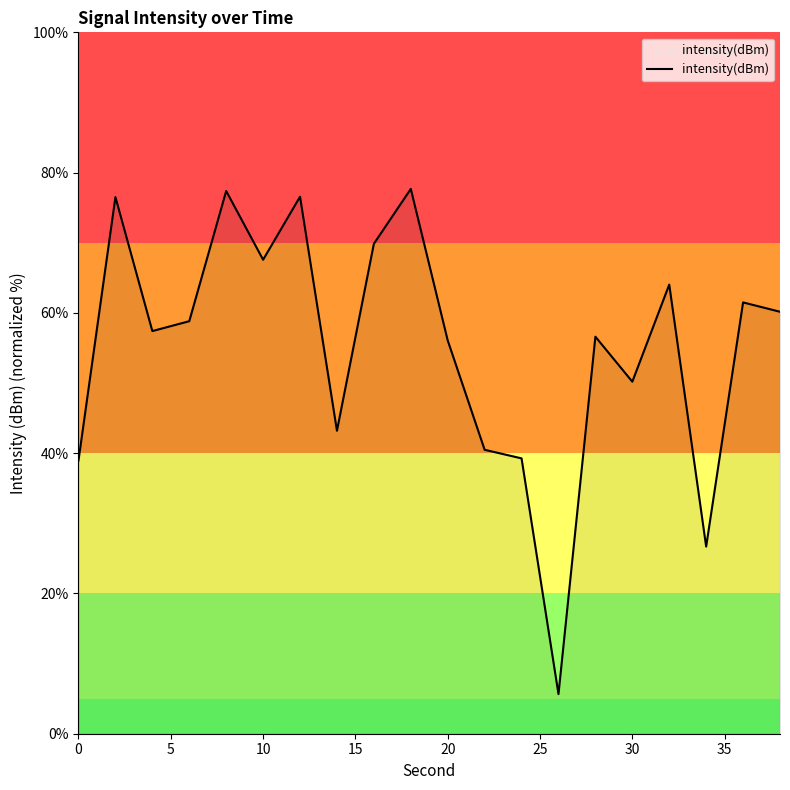

What is the minimum value shown in the chart?

5.6